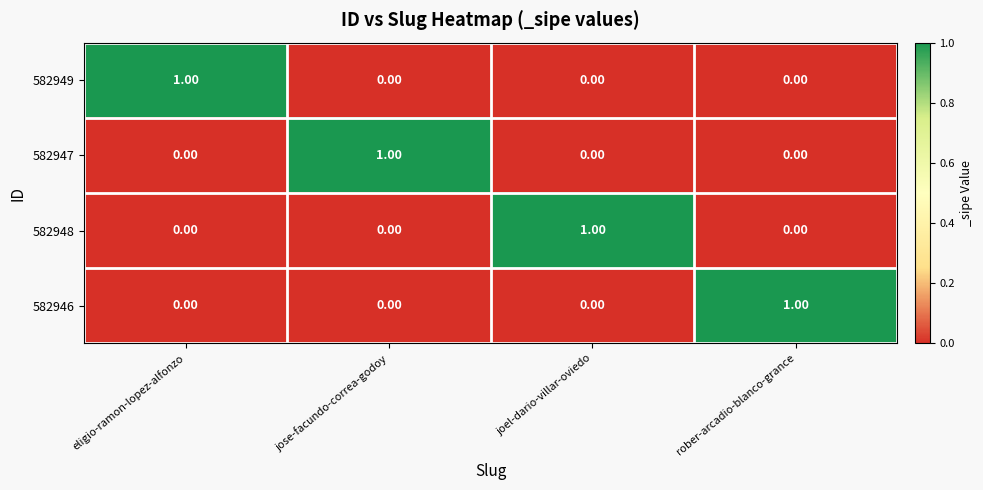

At how many categories does at least one series exceed 0?

4